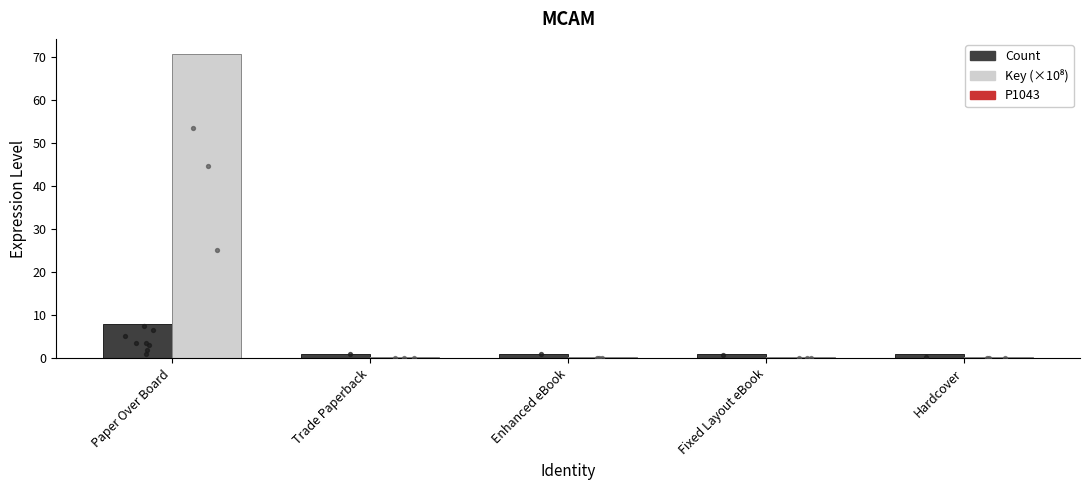

Is the value of Key (×10⁸) at Hardcover greater than the value of Count at Enhanced eBook?

No